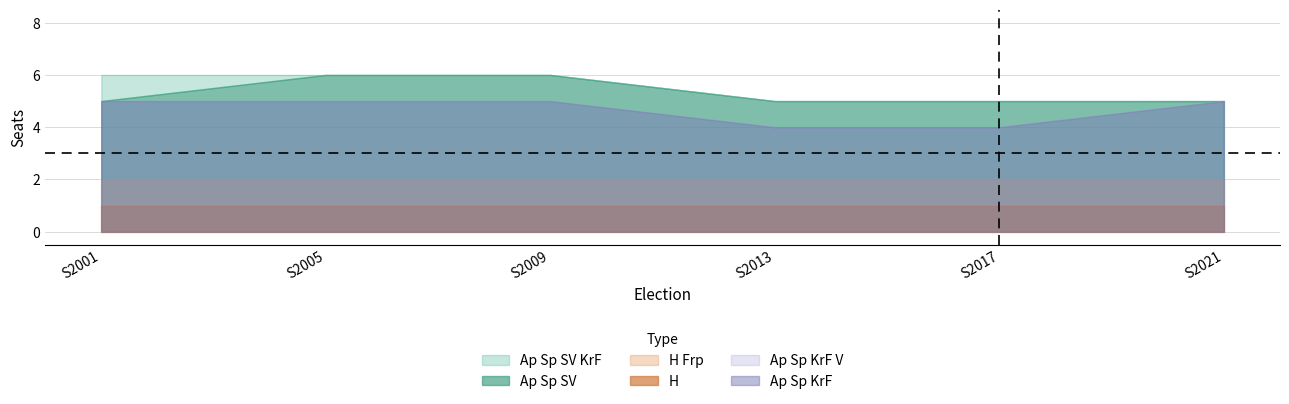

What is the average value of the Ap Sp SV series?

5